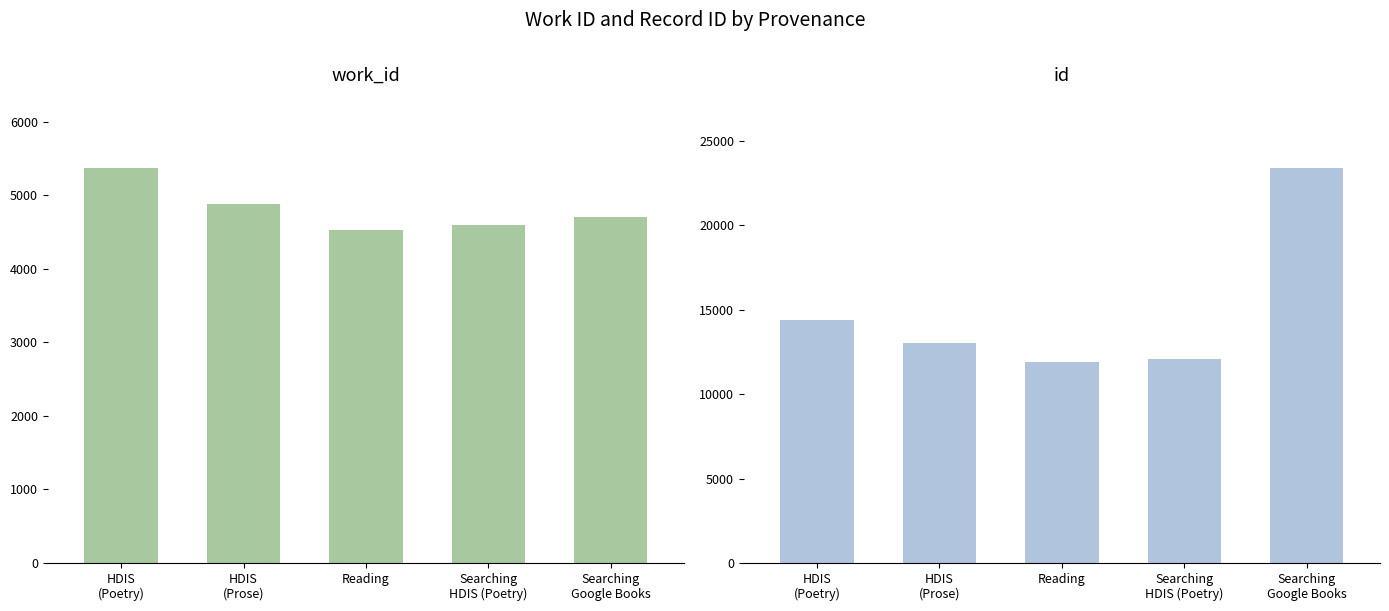

At which label is work_id closest to 4945?

HDIS
(Prose)